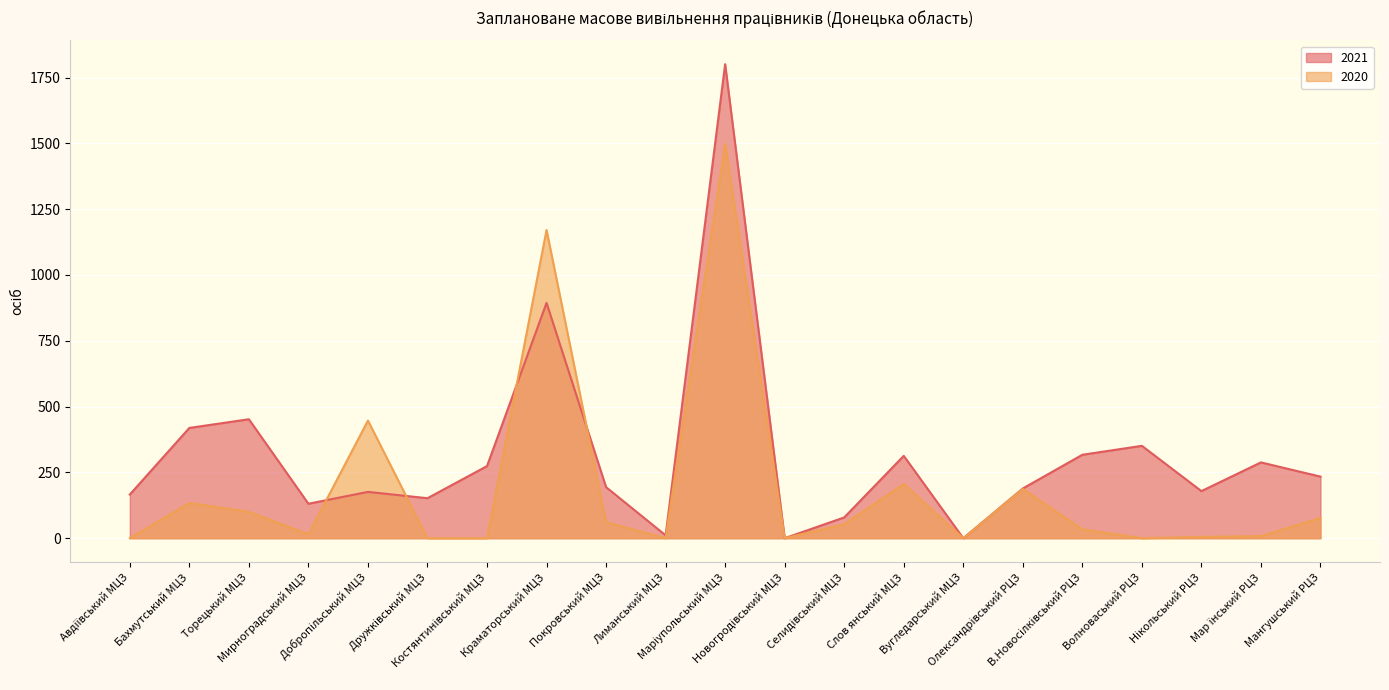

How many positive values does the 2020 series have?

14